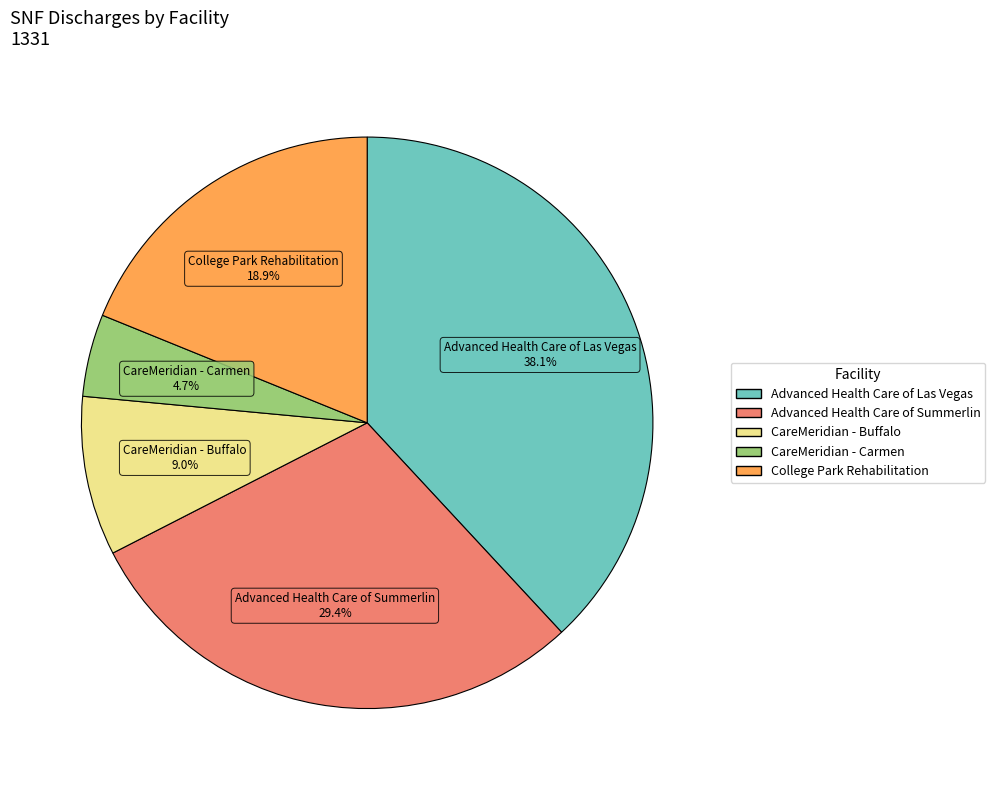

Is there any slice that represents more than half of the pie?

No